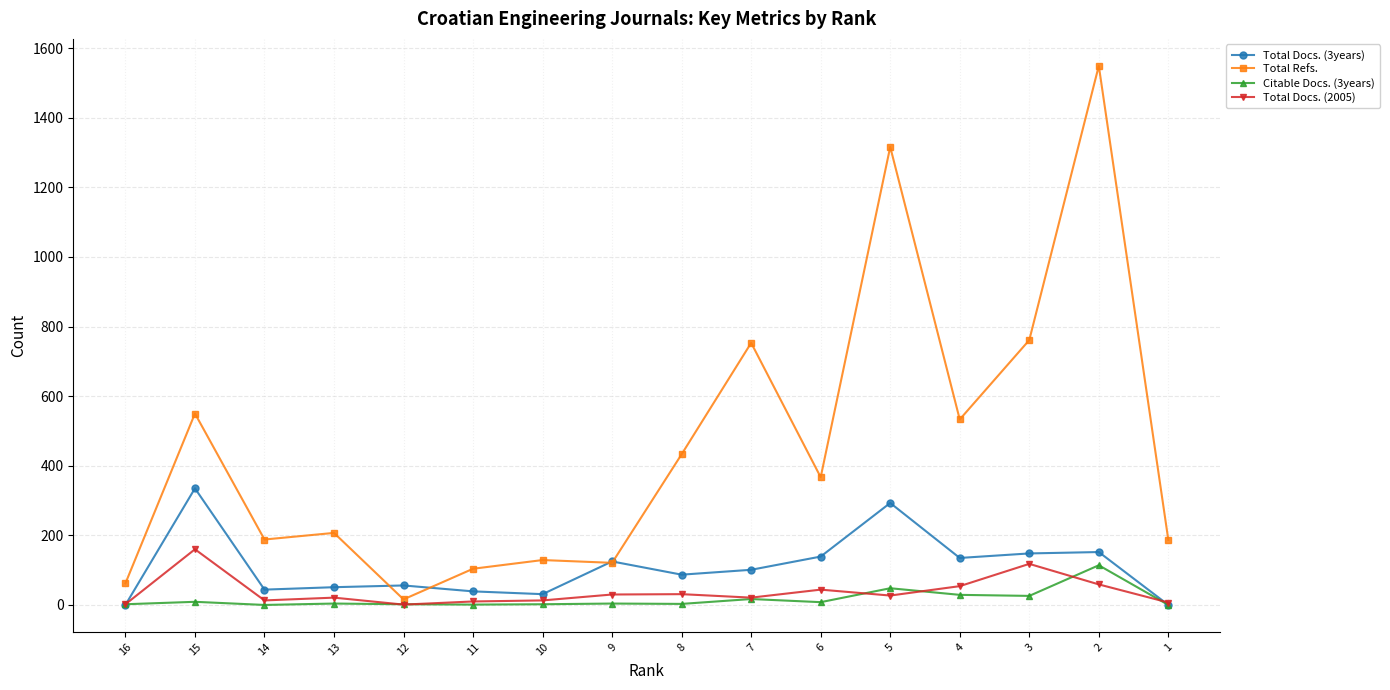

True or false: Total Refs. and Total Docs. (2005) intersect in this chart.

False